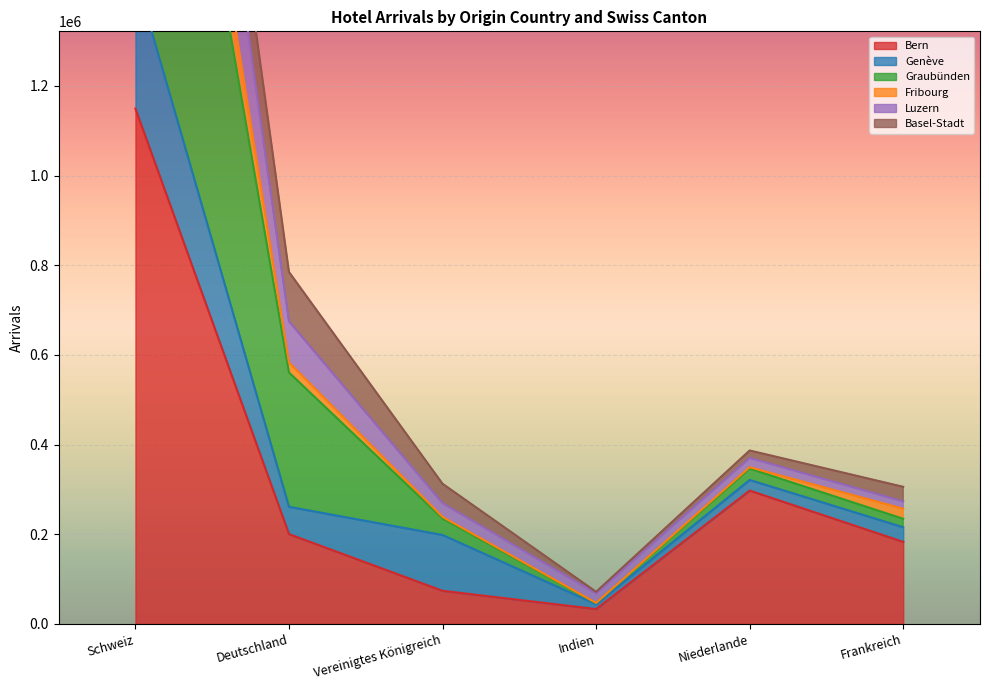

What is the maximum value shown in the chart?

3279066